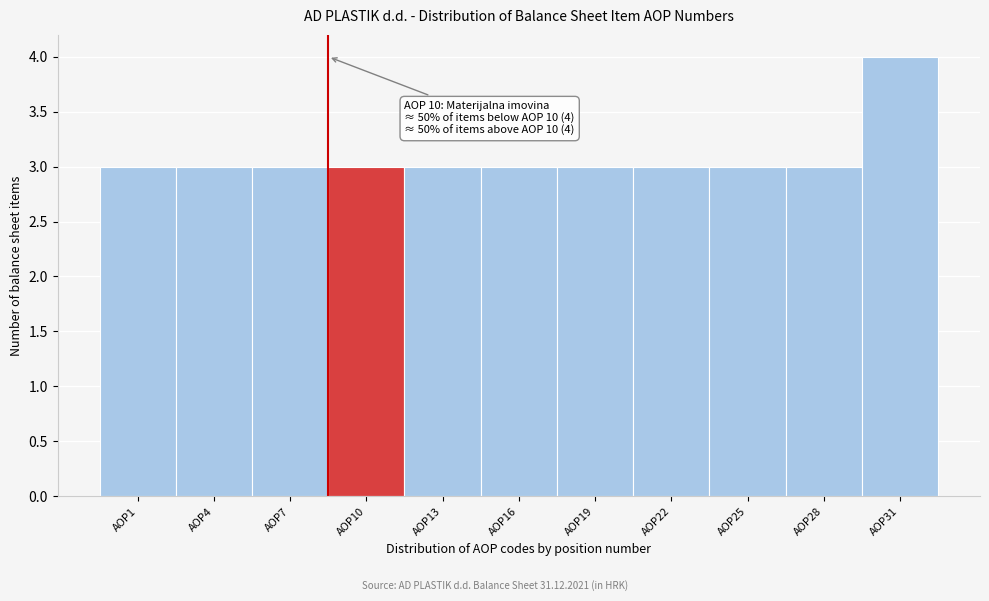

Reading right to left, what are all the values shown in this chart?

4	3	3	3	3	3	3	3	3	3	3